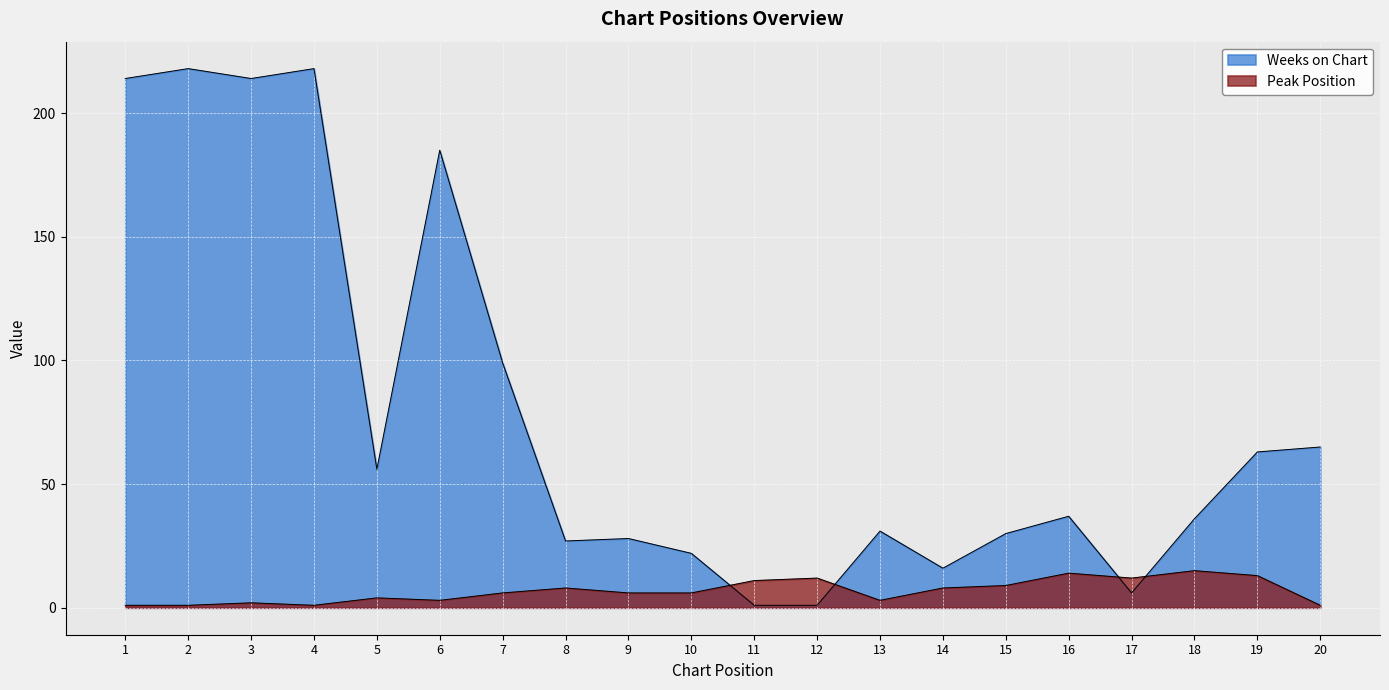

How many values in the Weeks on Chart series are below 37?

10